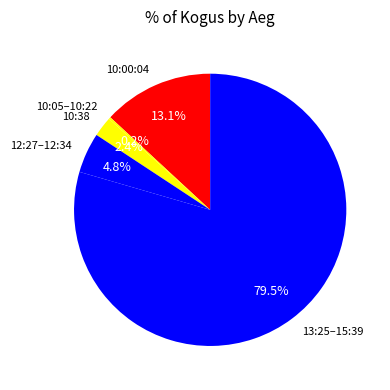

Between 12:27–12:34 and 10:00:04, which is larger?

10:00:04